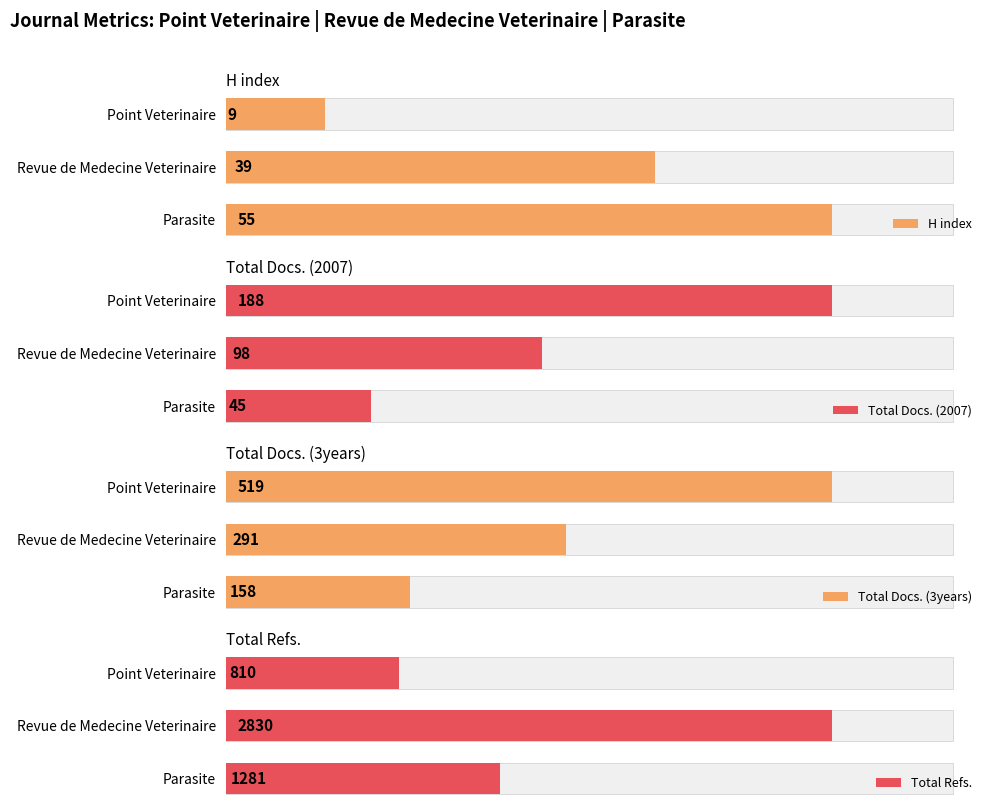

The value of Total Refs. at Point Veterinaire is 810. True or false?

True